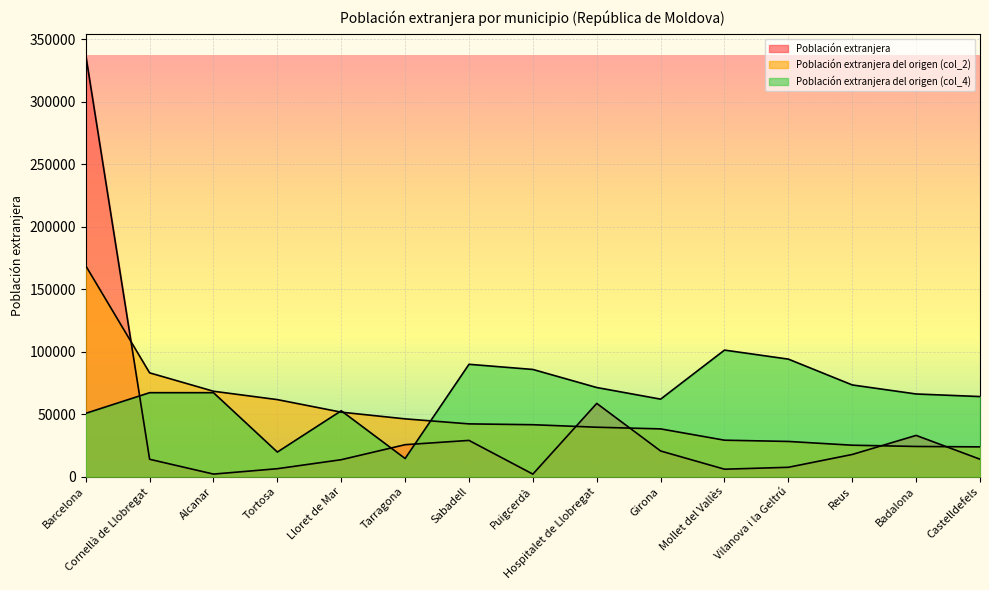

How many values in the Población extranjera del origen (col_4) series exceed 67182?

8